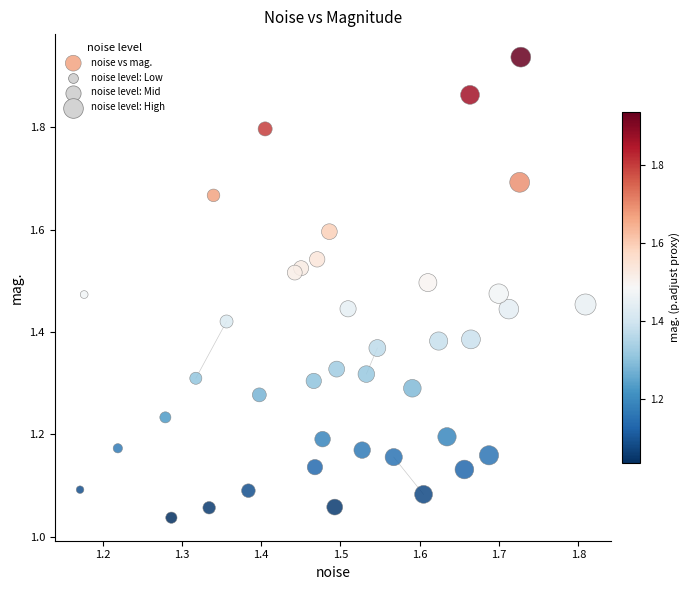

What is the range of Y values (max minus min)?

0.9